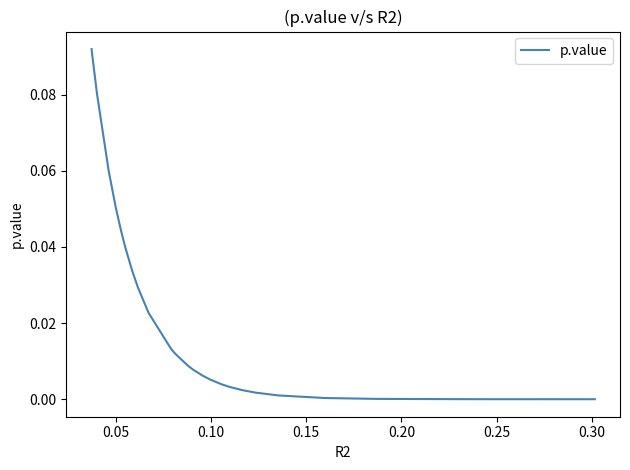

Does the chart display data point markers on the line(s)?

No